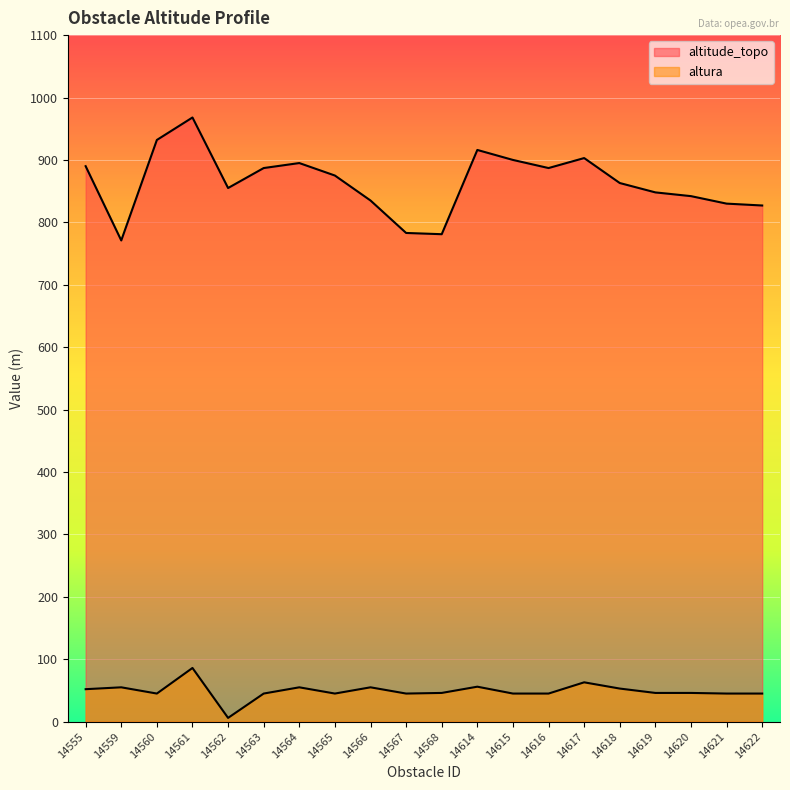

What is the minimum value for altura?

6